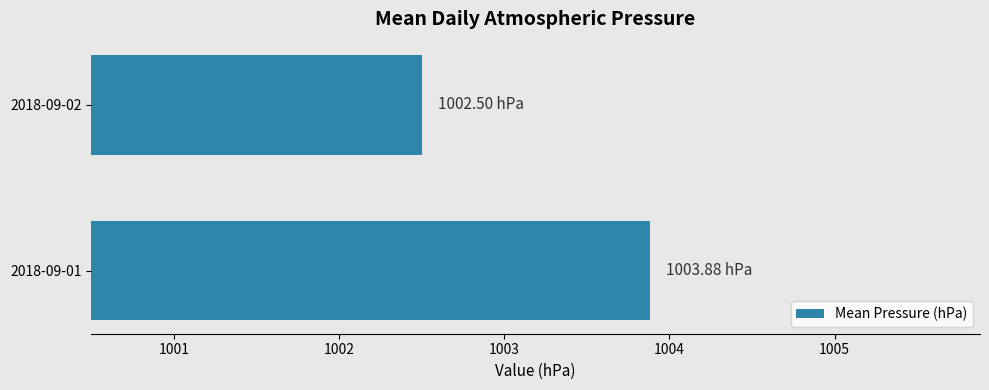

Rank the categories by value from lowest to highest.

2018-09-02, 2018-09-01